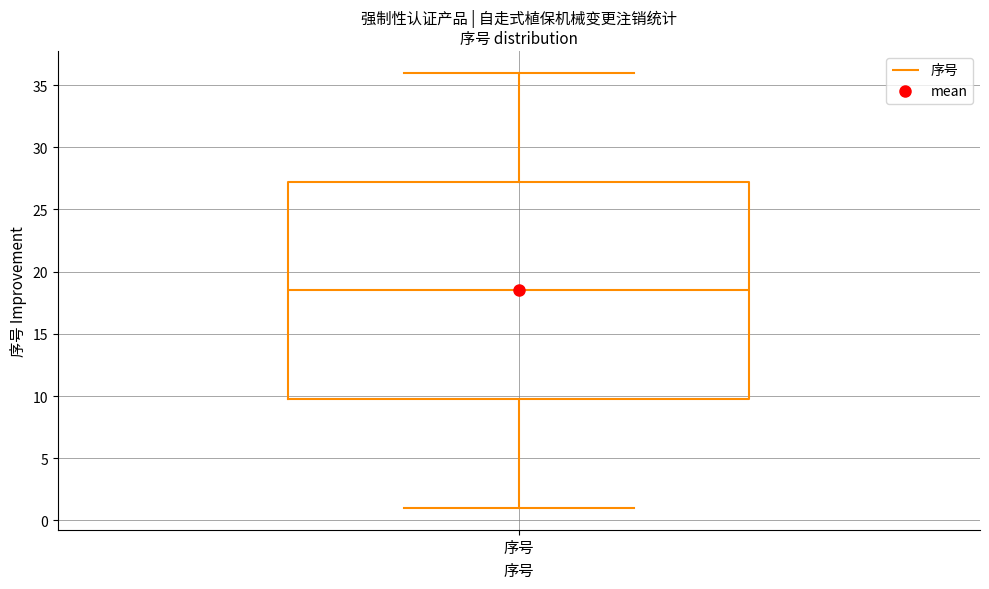

Transcribe this box plot: give where the median line is, the range the box spans, and where the two whiskers end, as read against the y-axis. The values are not printed on the chart, so give them approximately, as read against the axis.

median 18.5, box 10.0 to 27.5, whiskers 1.0 to 36.0